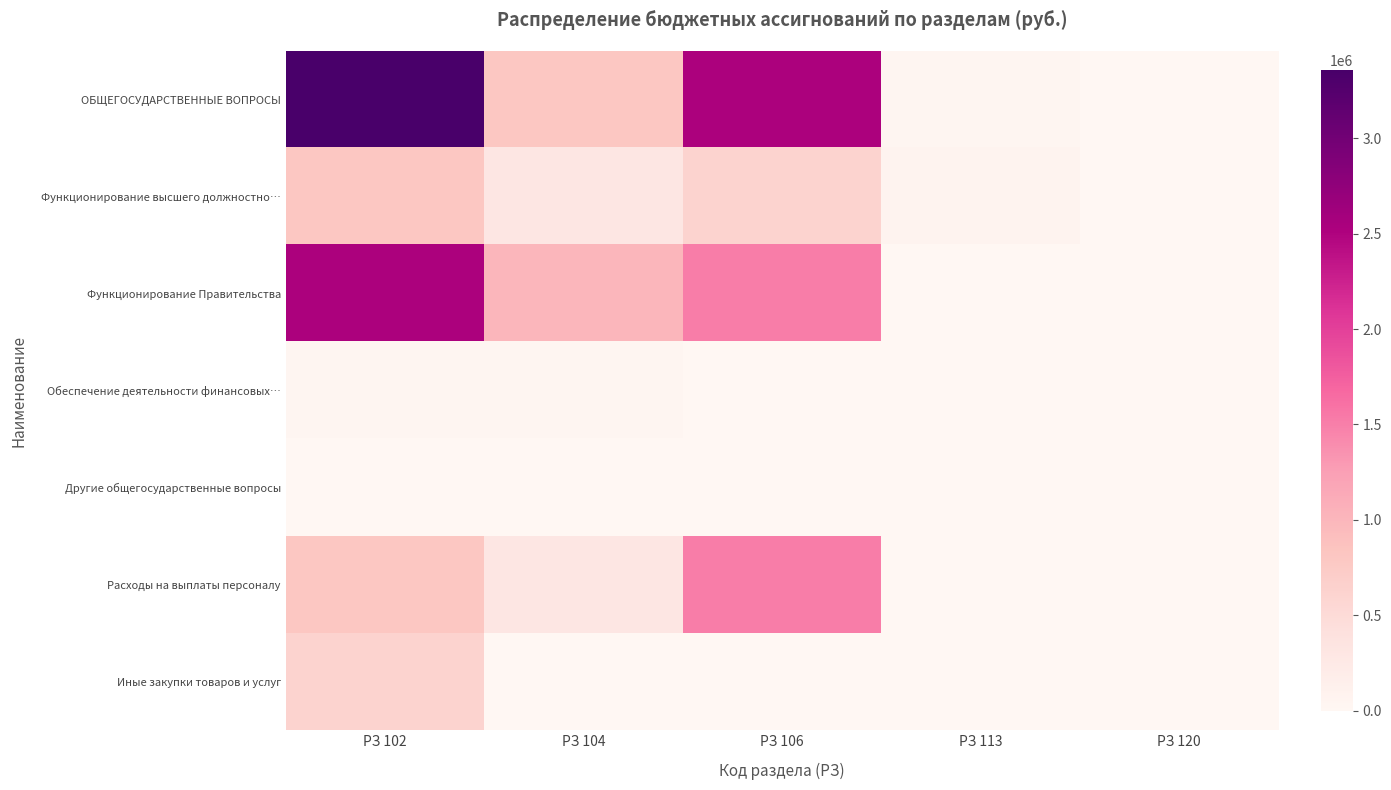

Which series has the largest range (max minus min)?

ОБЩЕГОСУДАРСТВЕННЫЕ ВОПРОСЫ